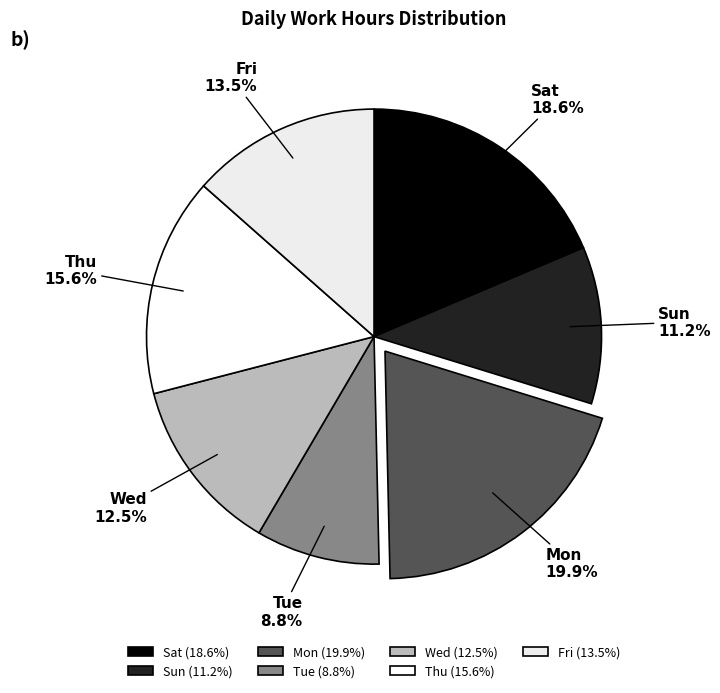

What portion of the pie excludes Sun?

88.8%